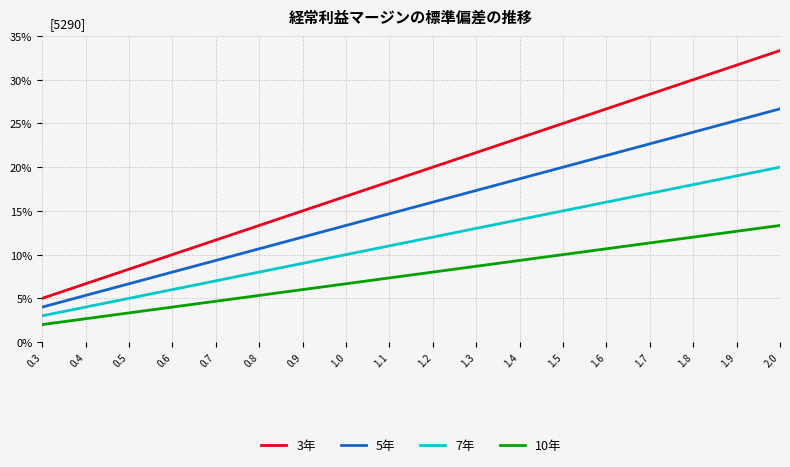

Does the chart display data point markers on the line(s)?

No